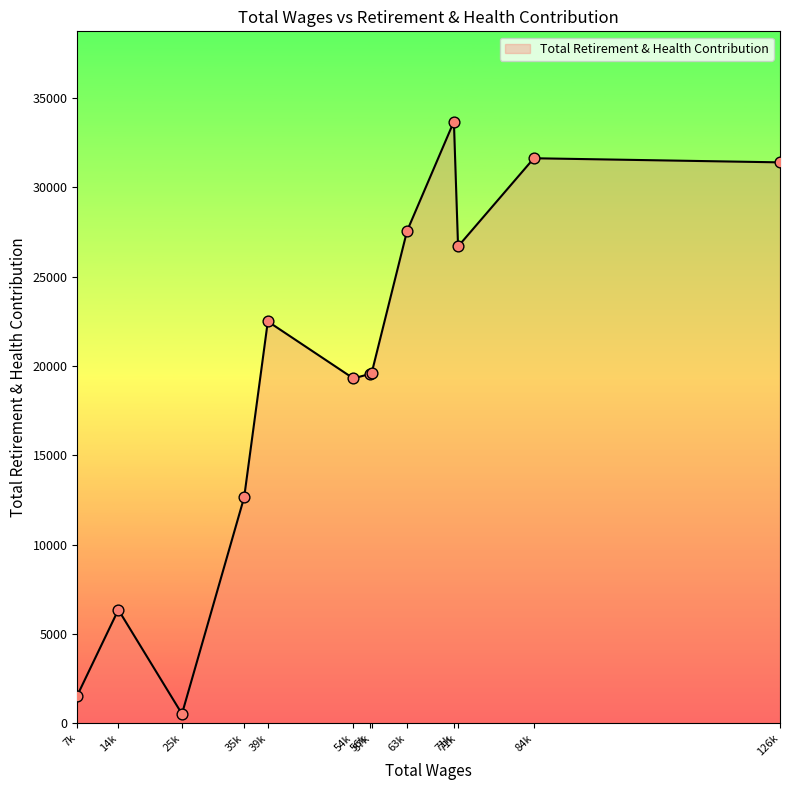

How many lines are shown in the chart?

1